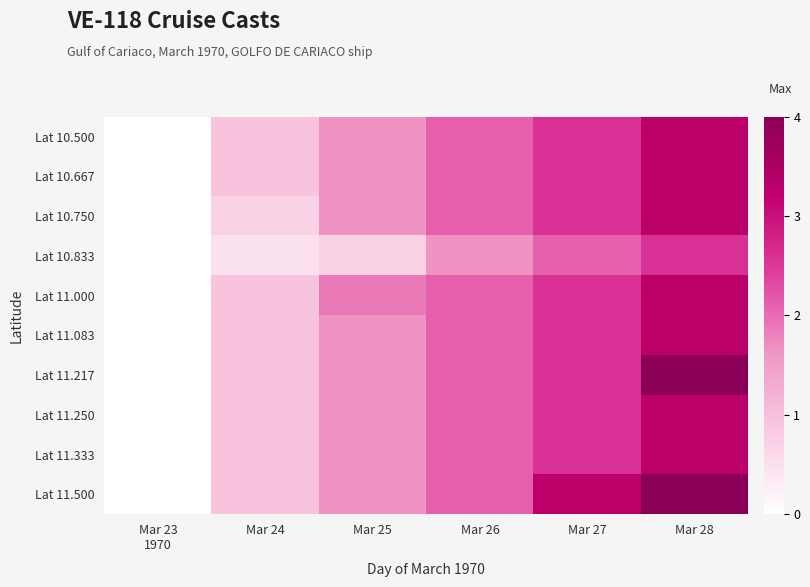

List the series in order of their peak value, lowest first.

Lat 10.833, Lat 10.500, Lat 10.667, Lat 10.750, Lat 11.000, Lat 11.083, Lat 11.250, Lat 11.333, Lat 11.217, Lat 11.500